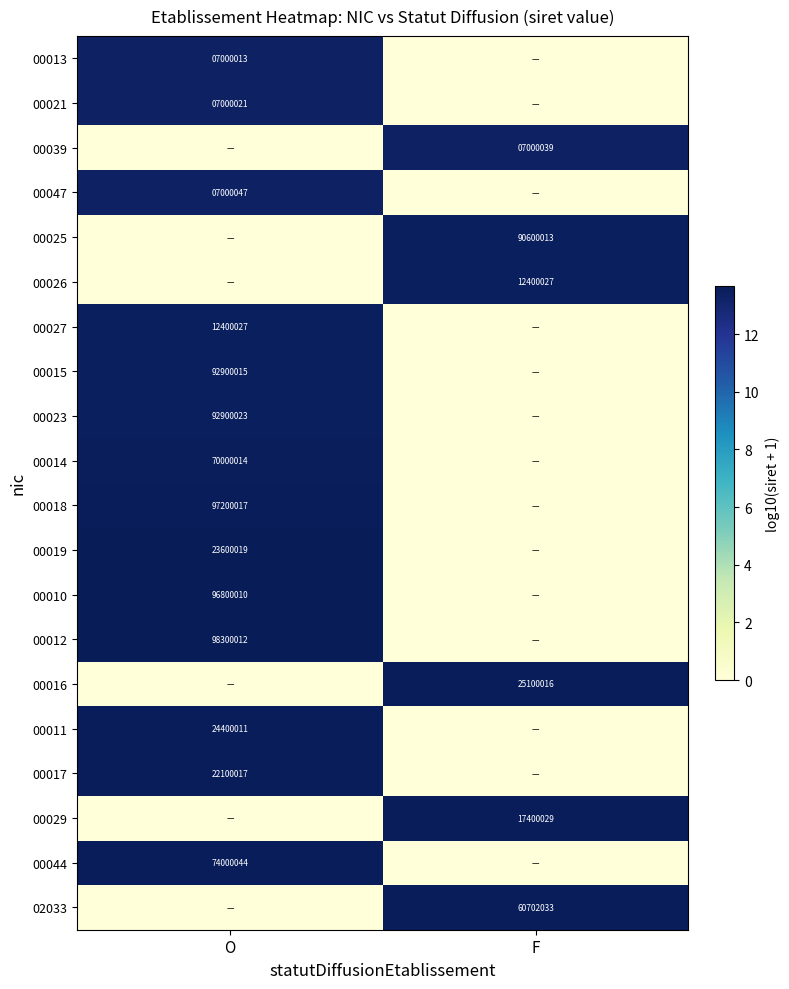

Which label corresponds to the smallest value in the chart?

F